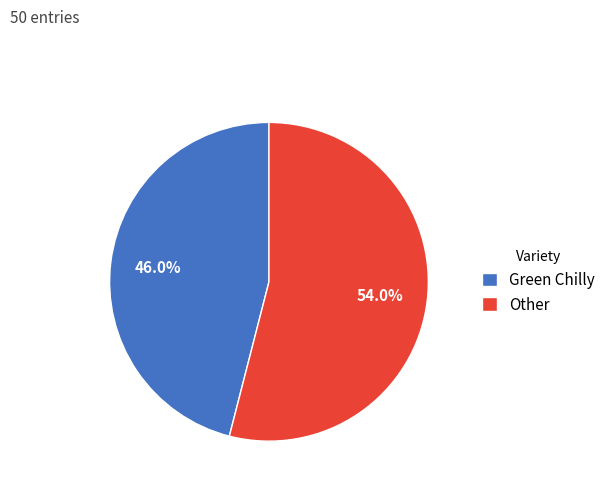

Rank the categories by value from lowest to highest.

Green Chilly, Other